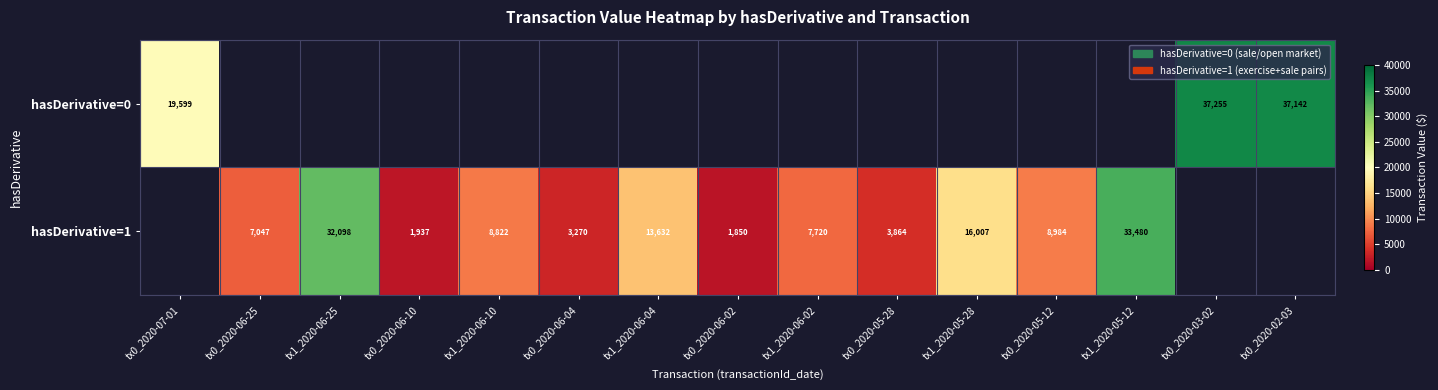

The hasDerivative=1 series shows 16007 at tx1_2020-05-28. True or false?

True